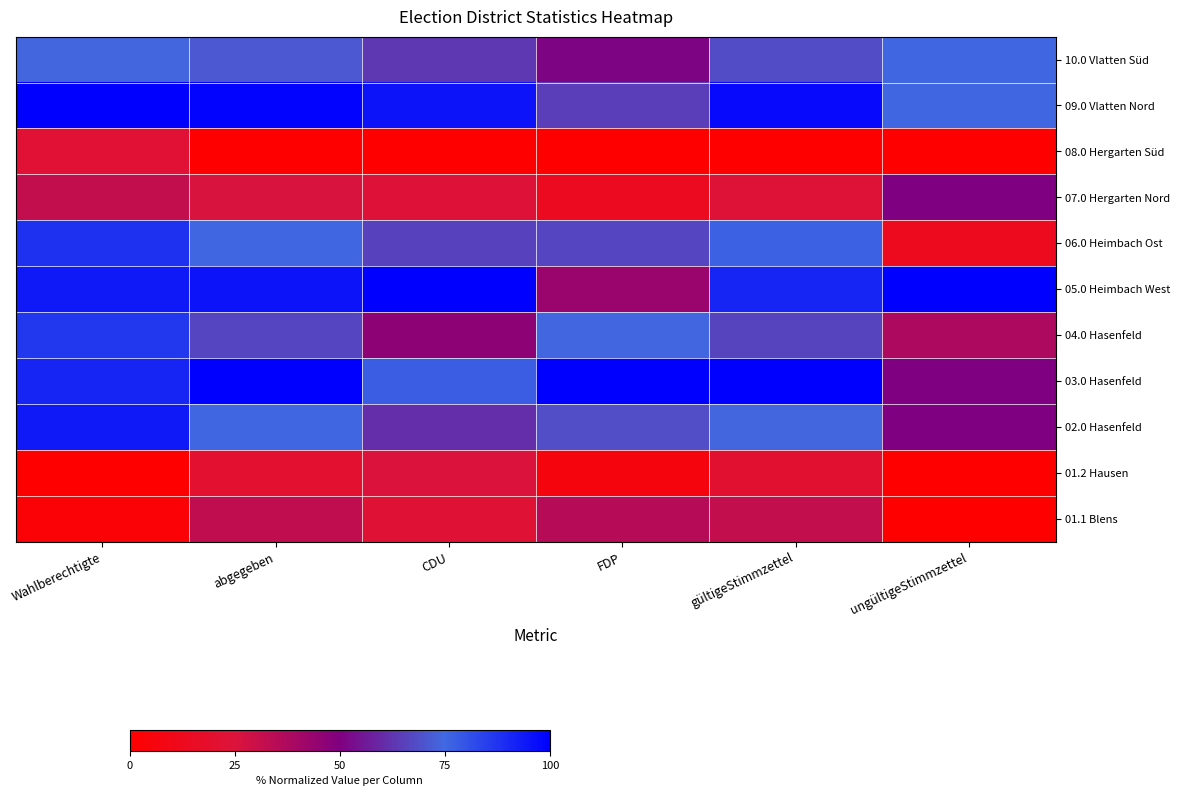

Between abgegeben and Wahlberechtigte, which is larger?

abgegeben